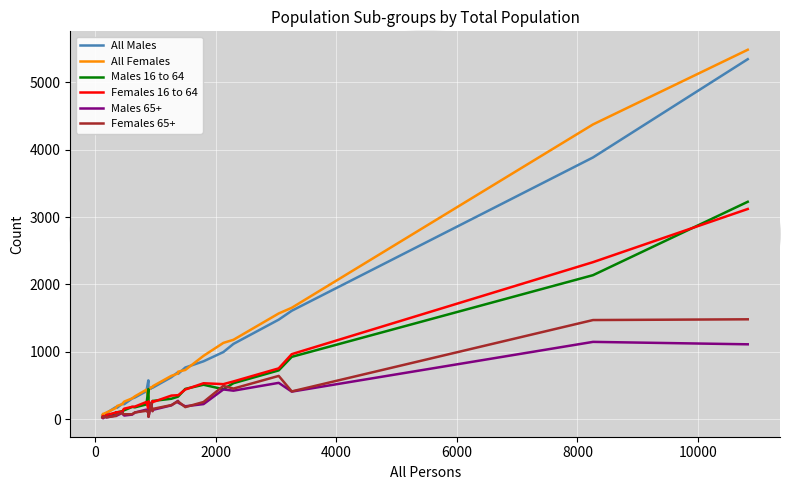

Which series has the widest spread of values?

All Females